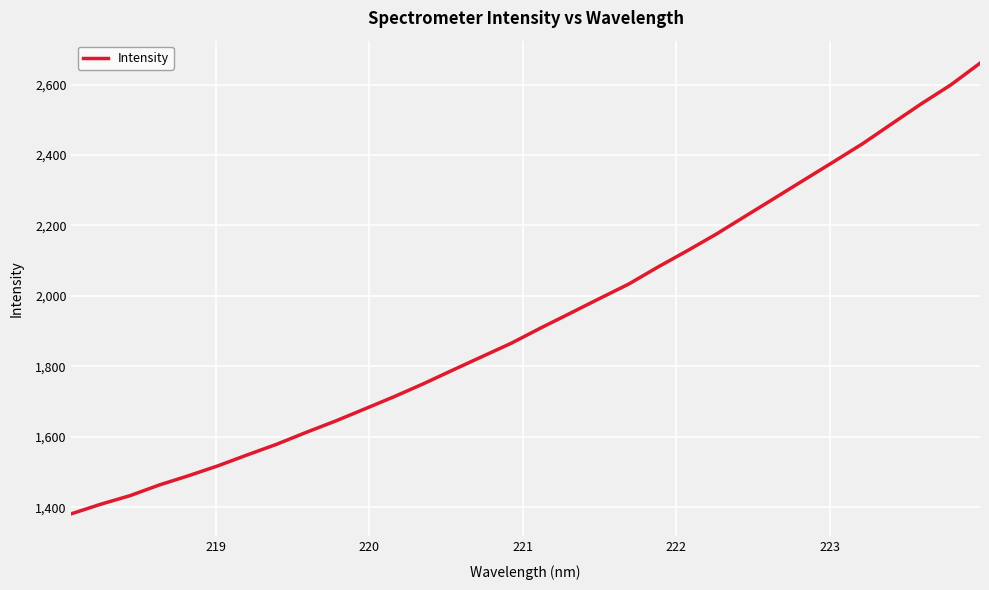

What is the greatest value displayed?

2660.6